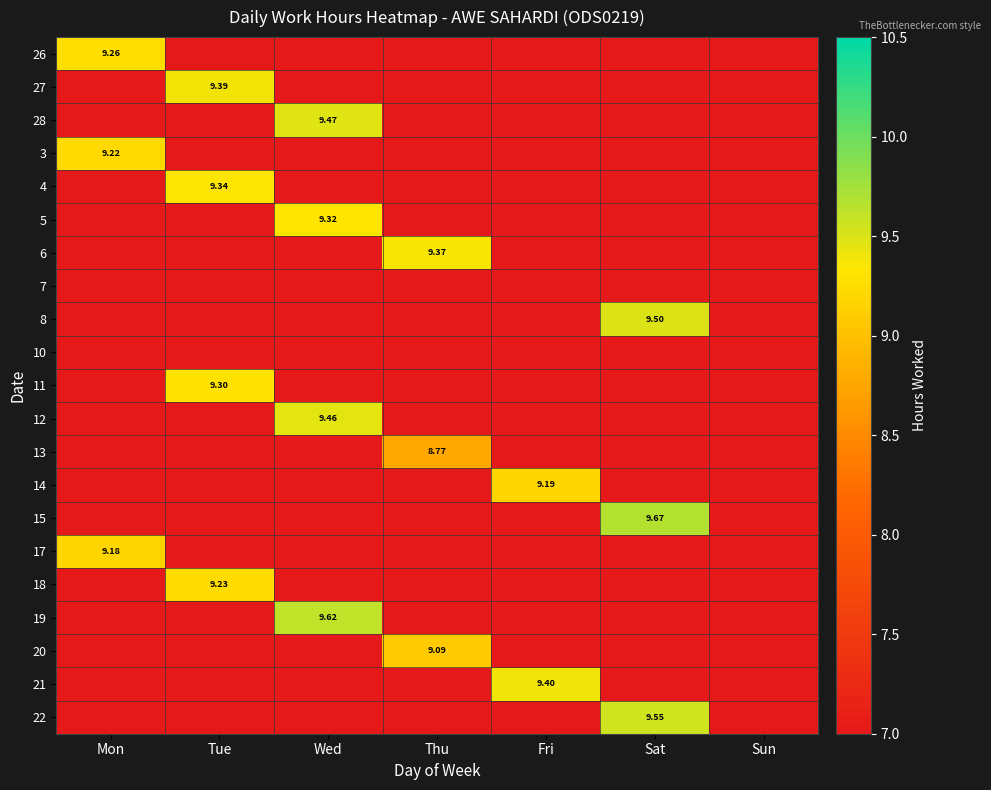

At how many categories does at least one series exceed 9?

6